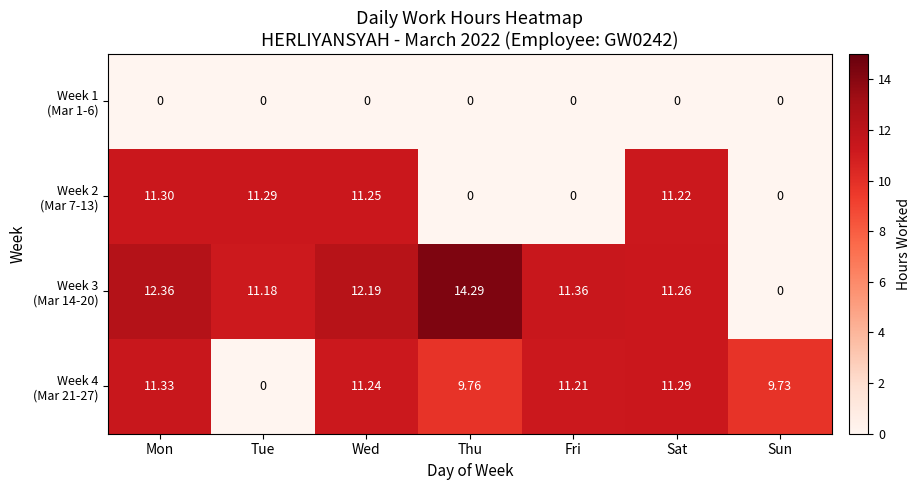

At which category is the sum across all series the highest?

Mon